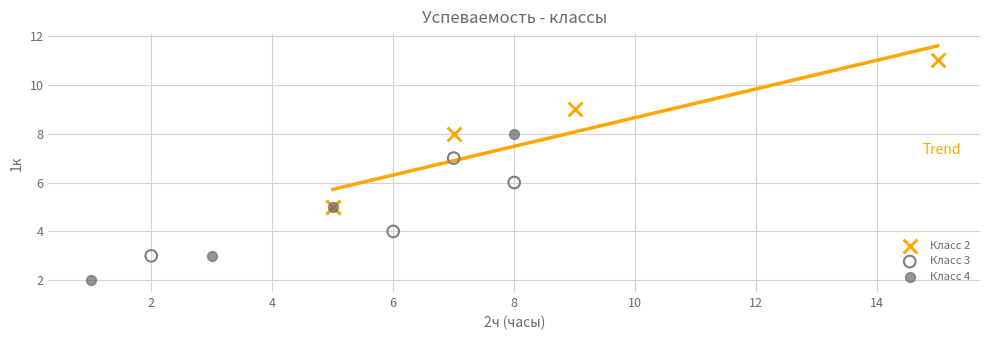

Which series contains the highest Y value?

Класс 2